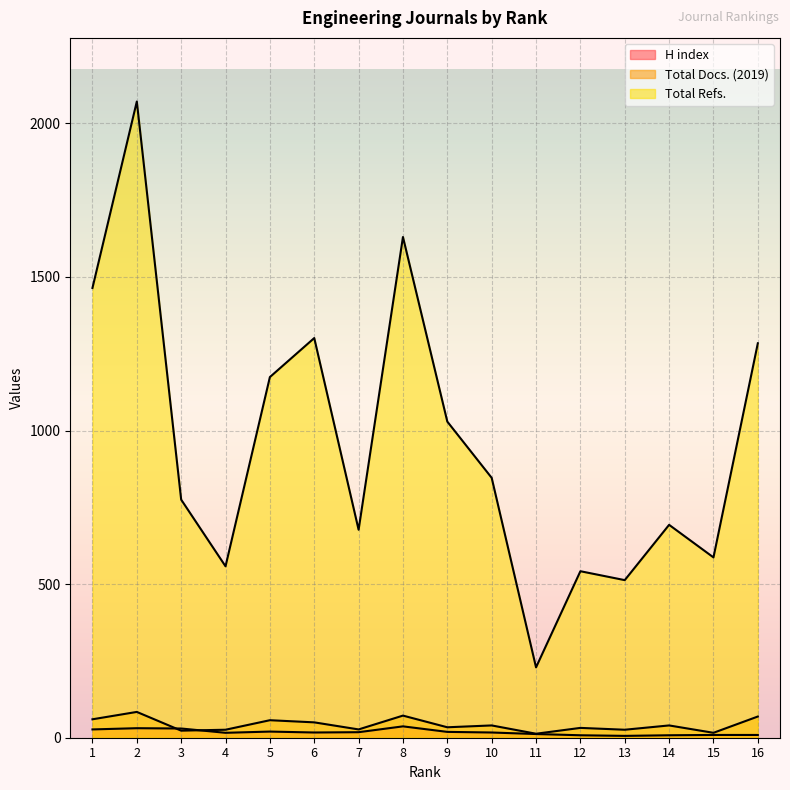

Which series has the largest total across all categories?

Total Refs.